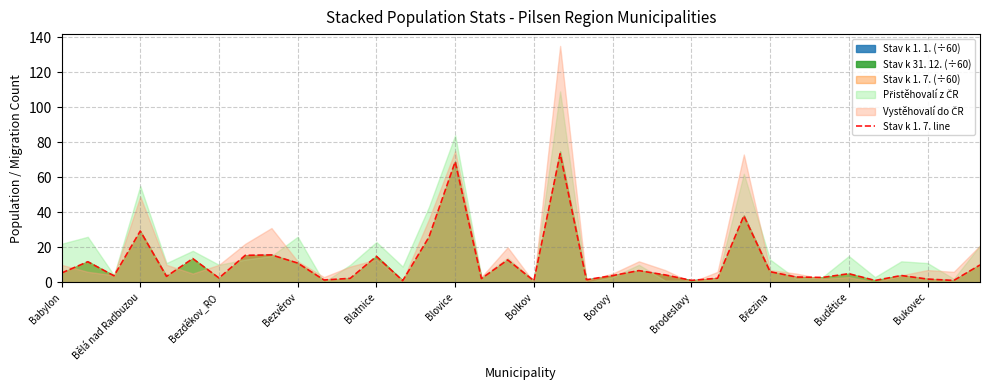

Reading left to right, extract all data points from this chart.

5.3	11.8	3.7	29.3	3.4	13.6	2.5	15.4	15.7	11.0	1.4	2.3	14.8	0.9	25.8	68.9	2.1	12.8	0.9	73.4	1.5	3.9	6.7	4.2	1.1	2.3	38.0	6.1	3.0	2.8	5.0	1.1	3.9	1.9	1.1	9.9